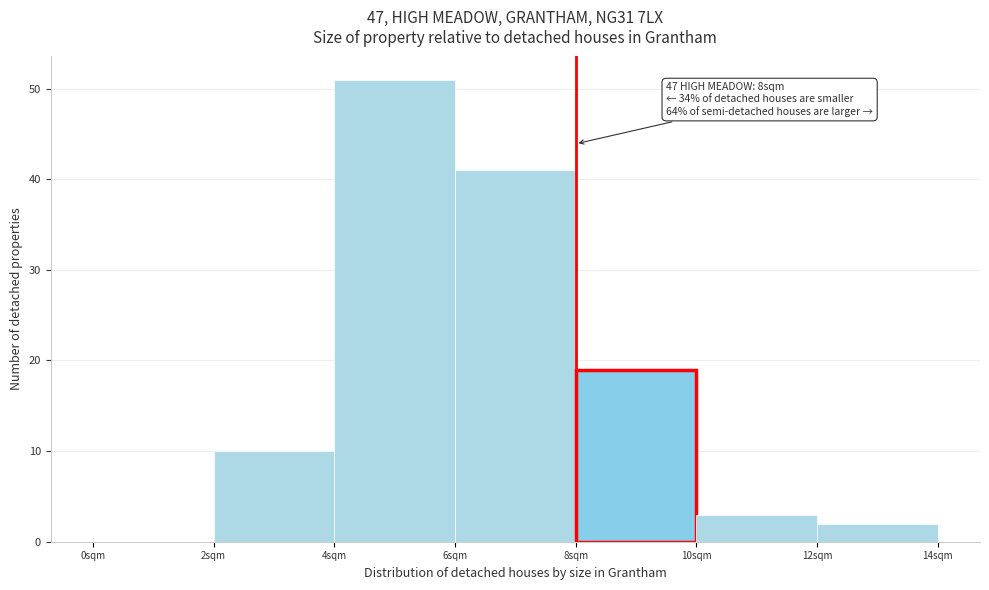

Over which range of the x-axis is the bar tallest?

4 to 6